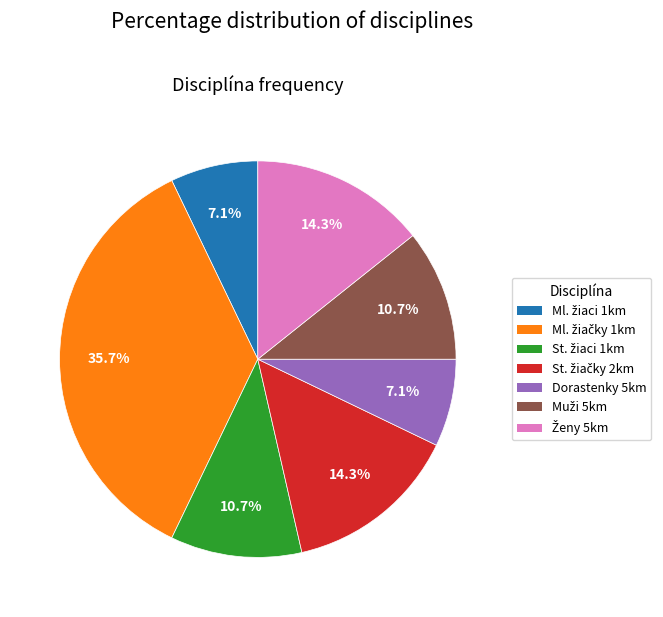

To the nearest percent, what is the average slice percentage?

14%